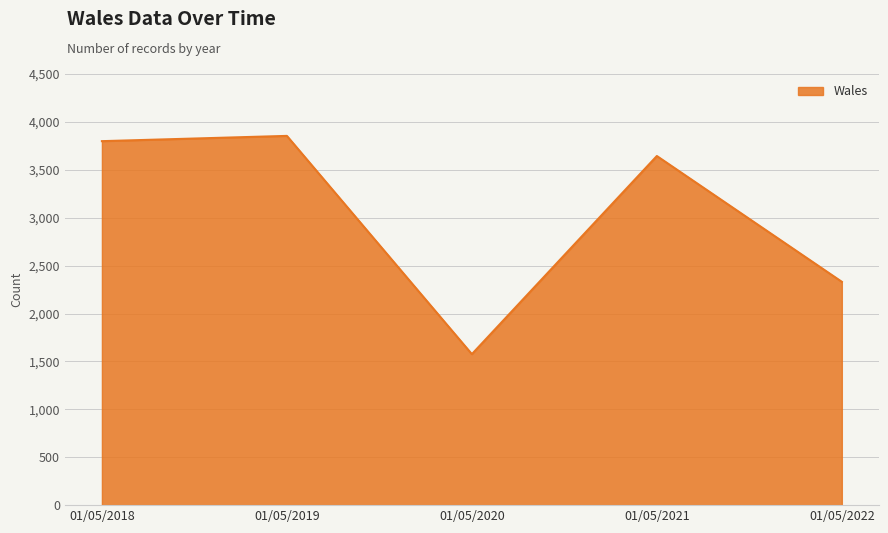

What is the difference between the values at 01/05/2018 and 01/05/2021?

155